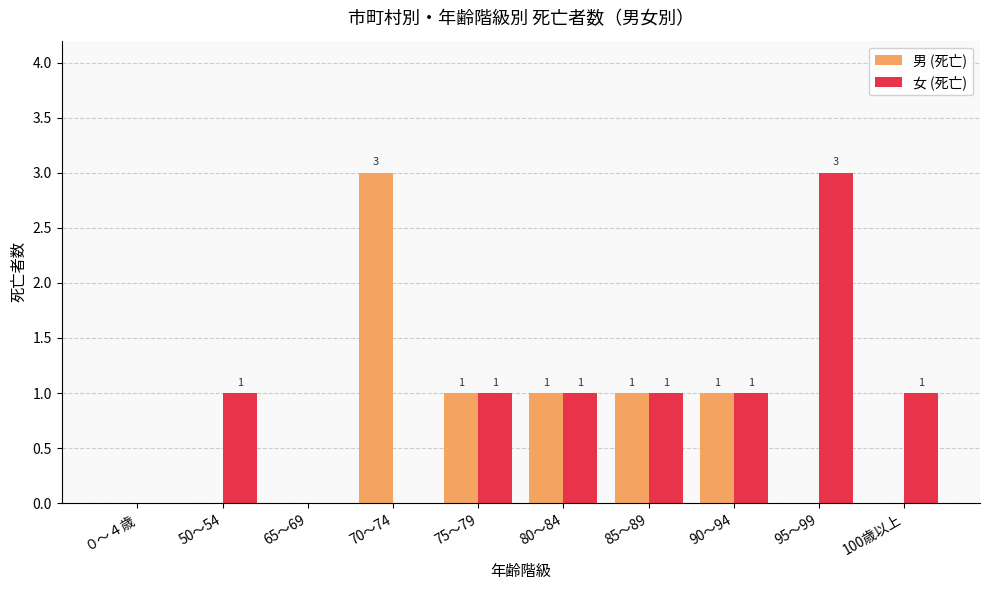

Count the number of data series in this chart.

2